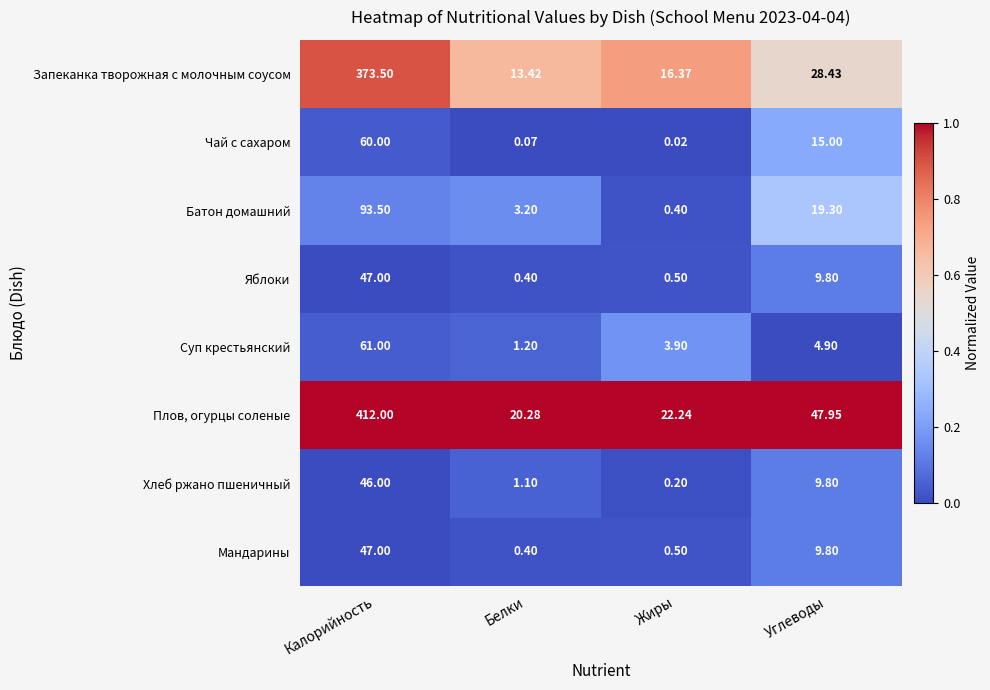

At which category is the sum across all series the highest?

Калорийность